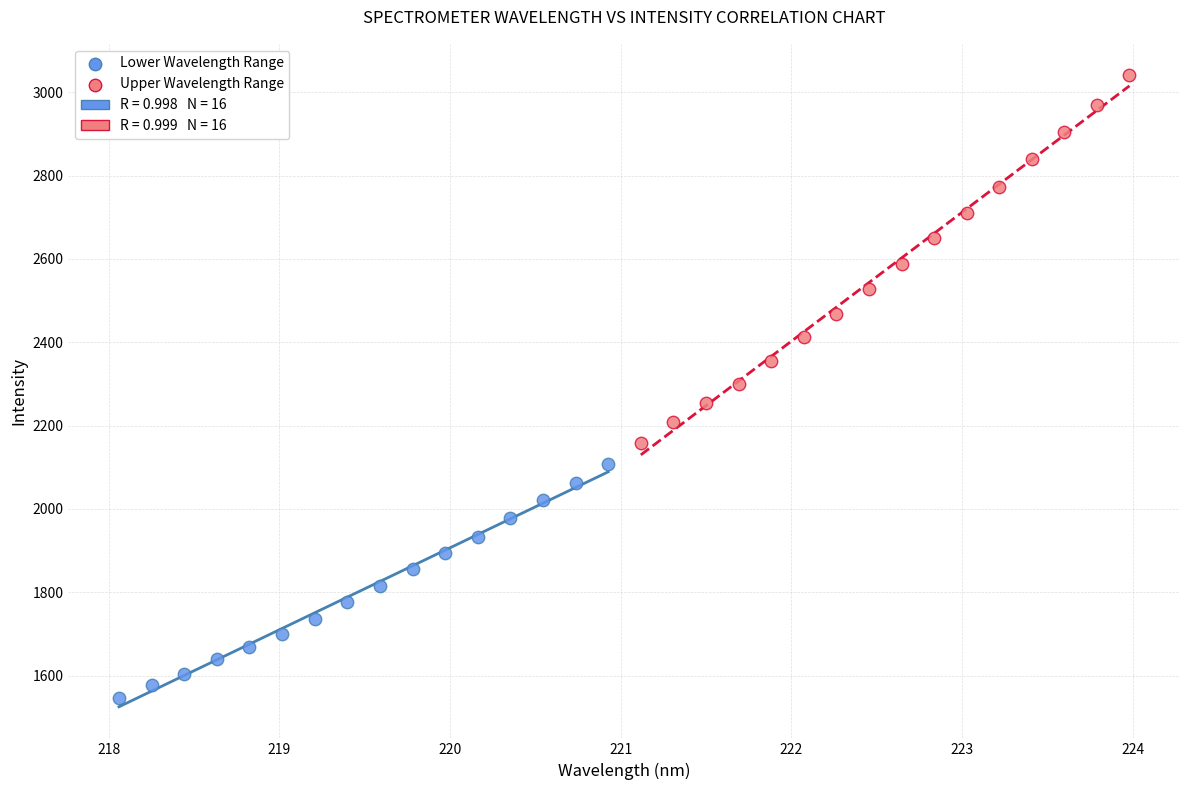

Which series reaches the maximum Y coordinate?

Upper Wavelength Range